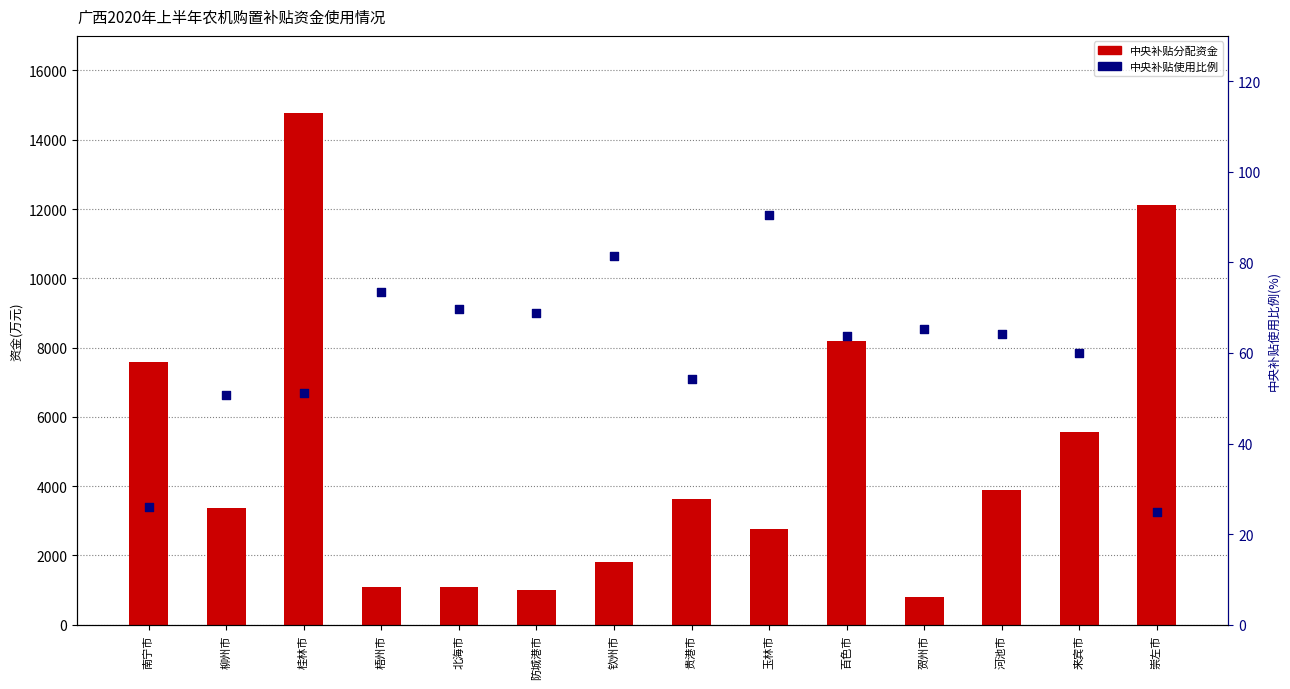

At how many categories does at least one series exceed 555?

14